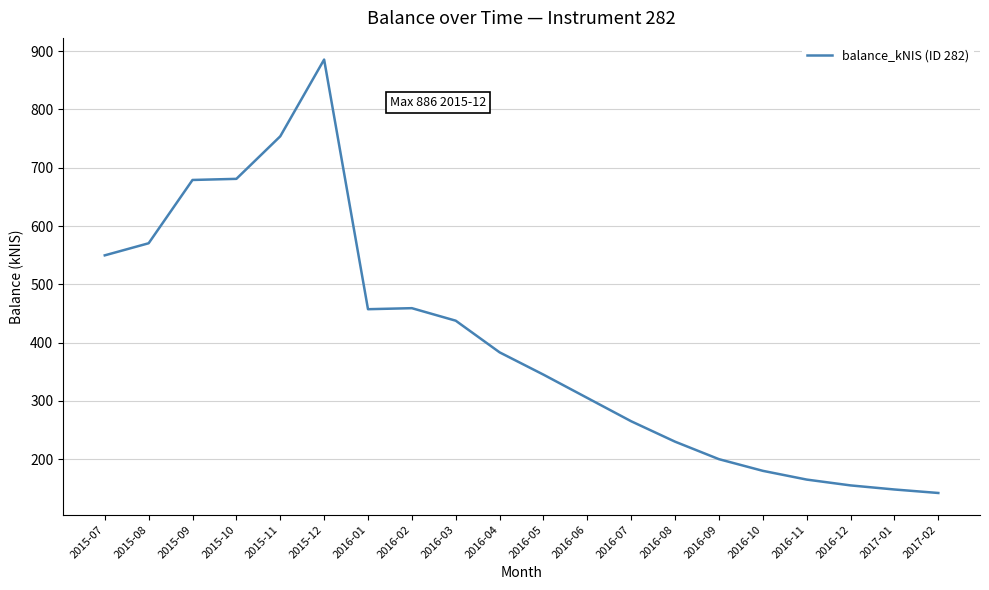

At which label is the value closest to 513?

2015-07